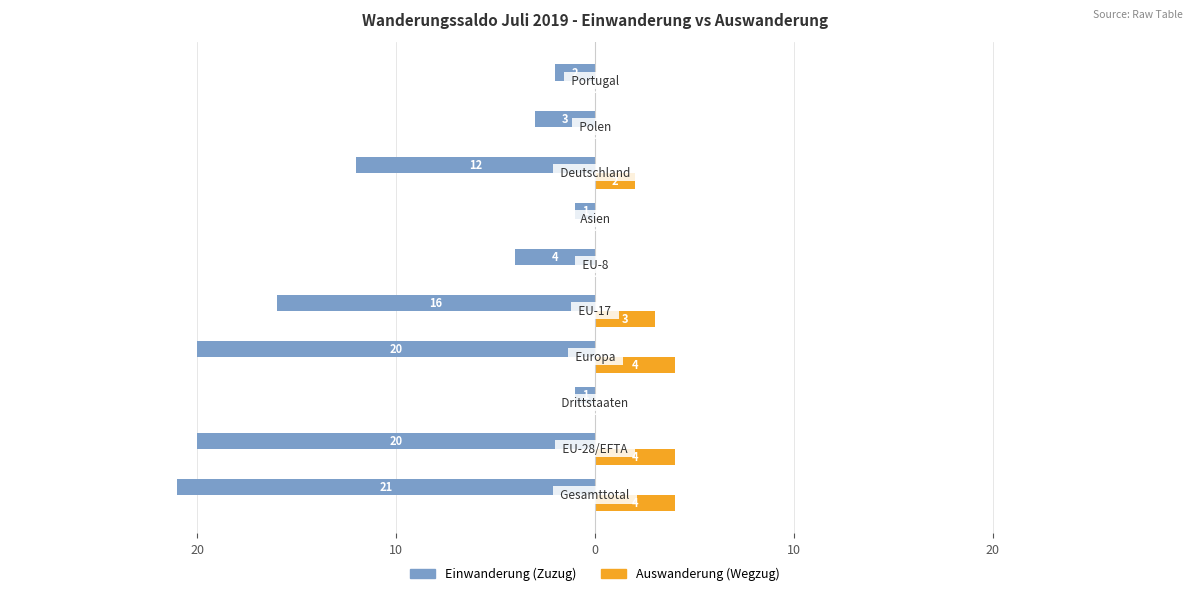

Reading left to right, transcribe all the data shown in this chart.

Einwanderung (Zuzug): -21	-20	-1	-20	-16	-4	-1	-12	-3	-2
Auswanderung (Wegzug): 4	4	0	4	3	0	0	2	0	0